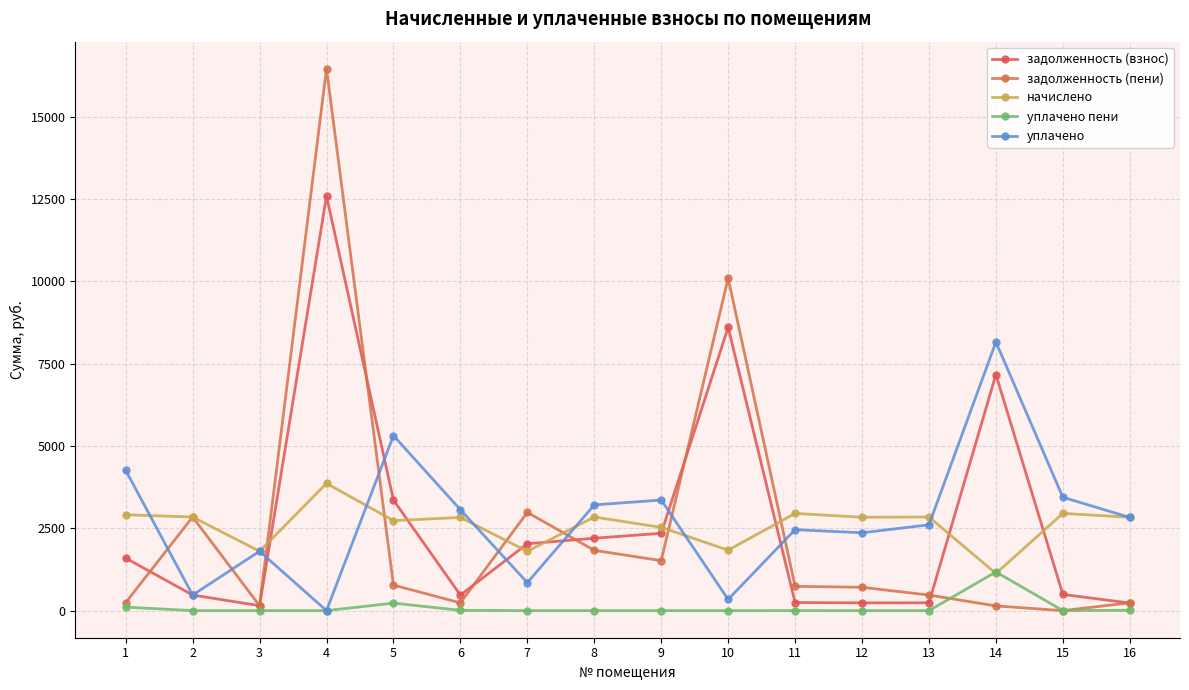

What is the sum of all задолженность (взнос) values?

42448.8